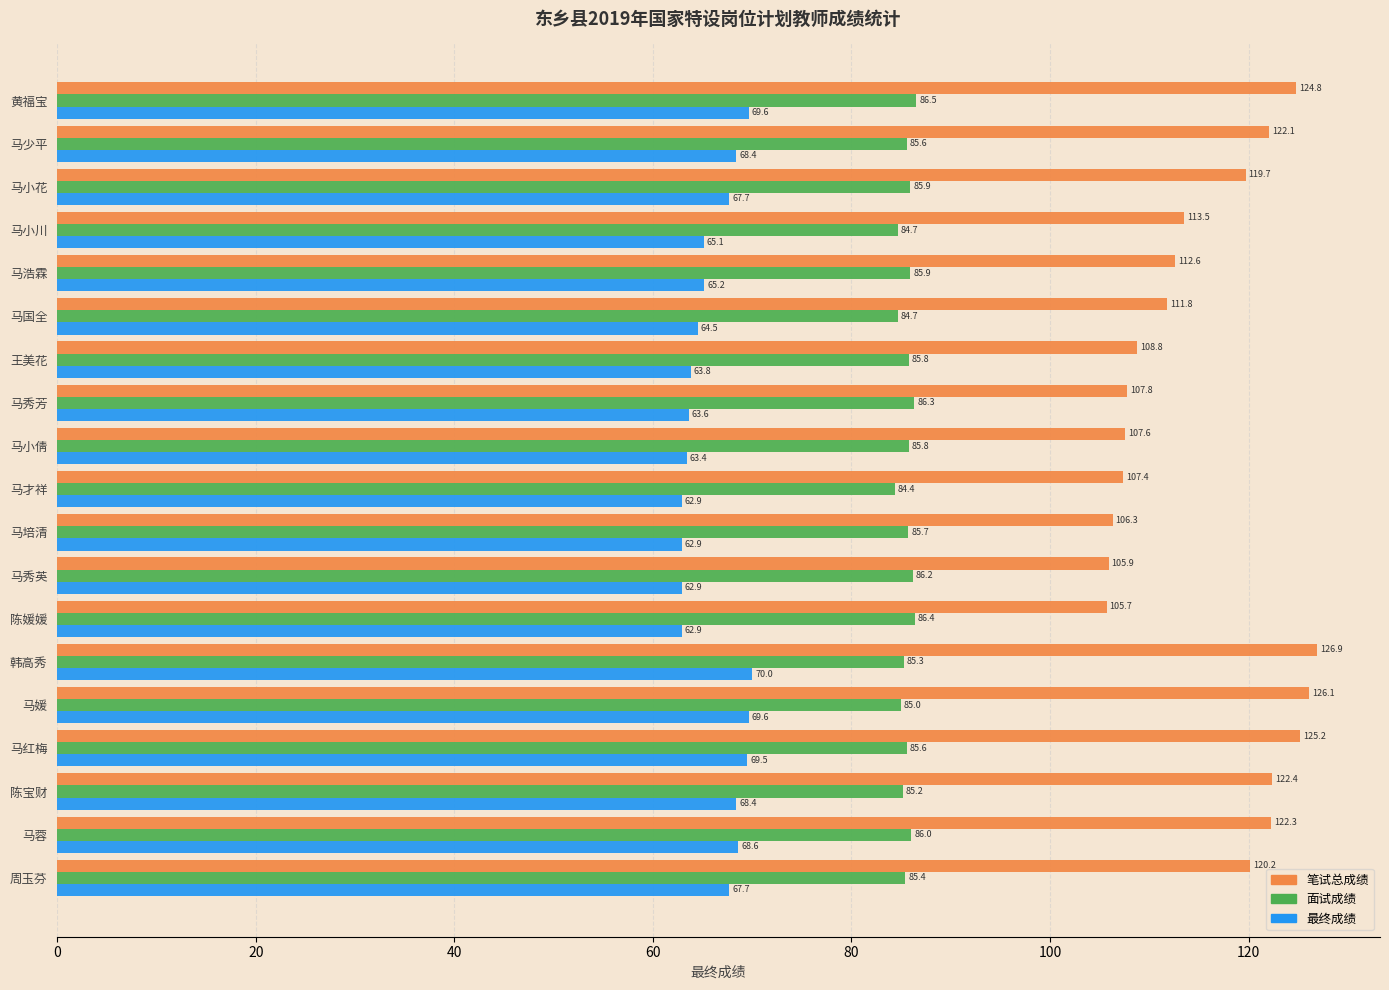

Which series has the largest range (max minus min)?

笔试总成绩